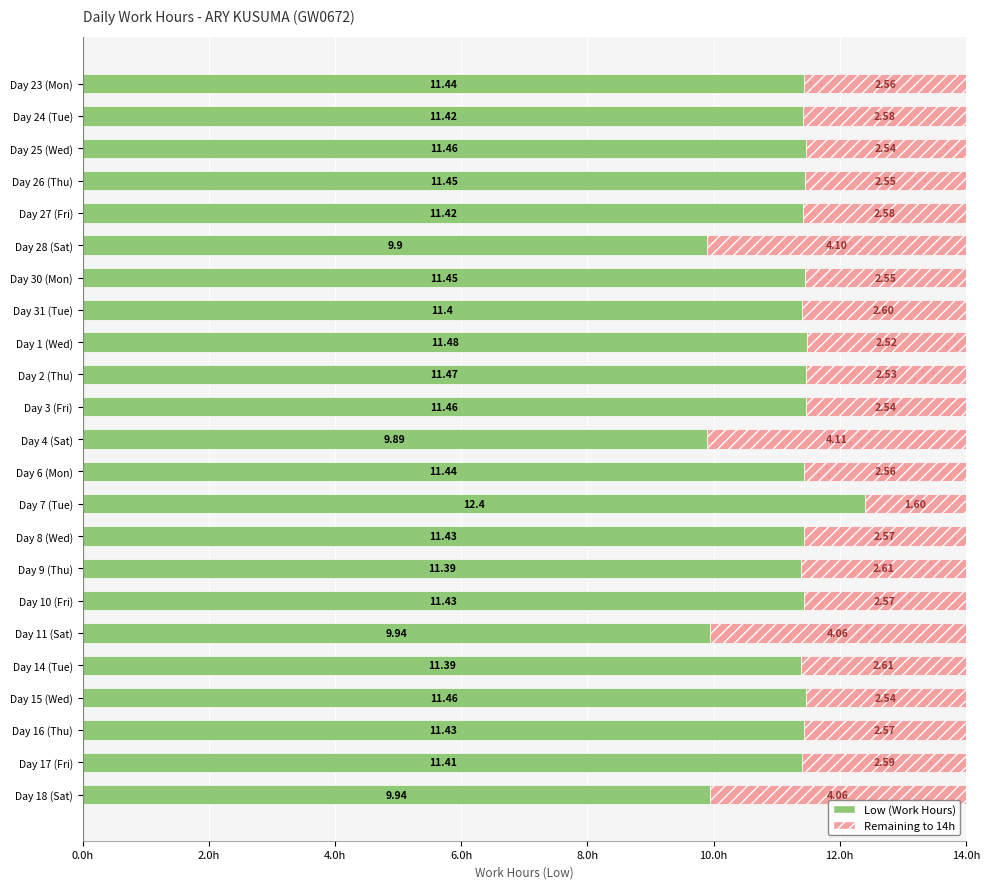

What is the total value across all series at Day 10 (Fri)?

14.0